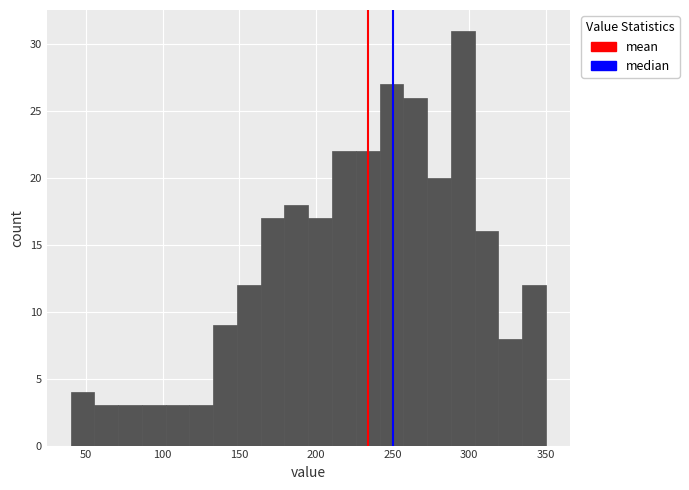

Read against the x-axis, roughly where is the centre of the tallest bar?

295